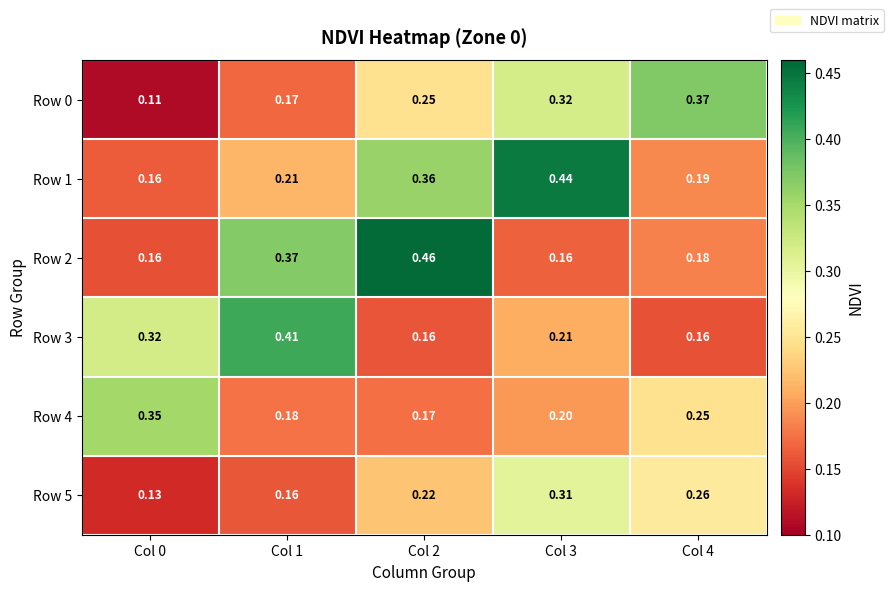

Is the value of Row 3 at Col 3 greater than the value of Row 2 at Col 0?

Yes